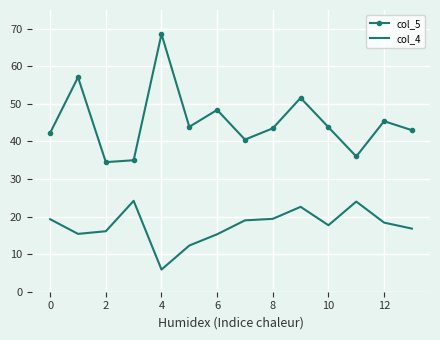

What is the average value of the col_4 series?

17.6